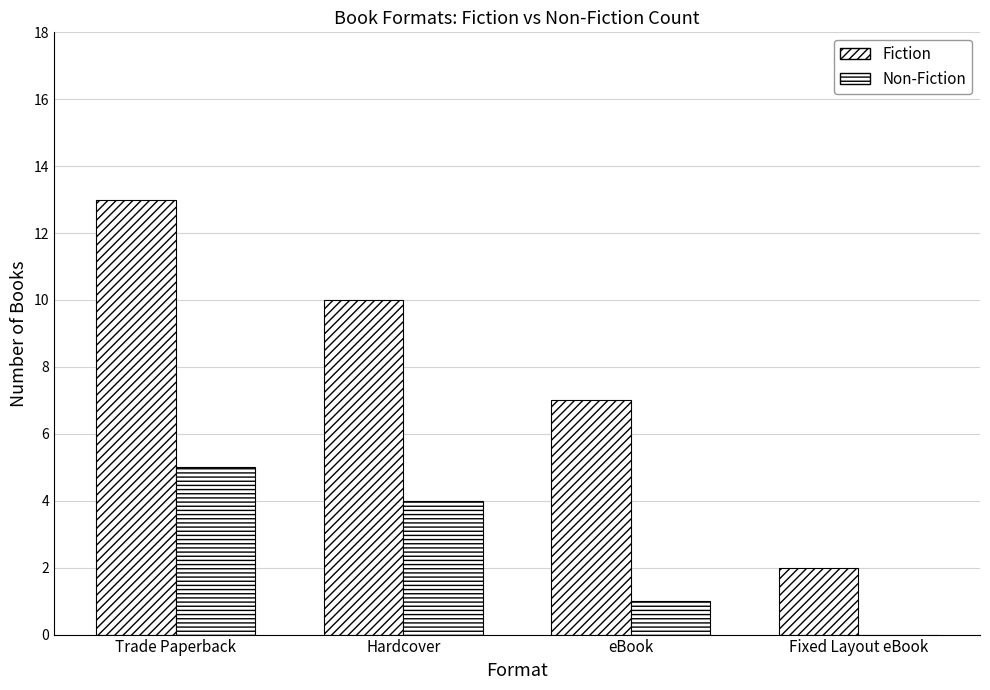

How many data points does each series have?

4